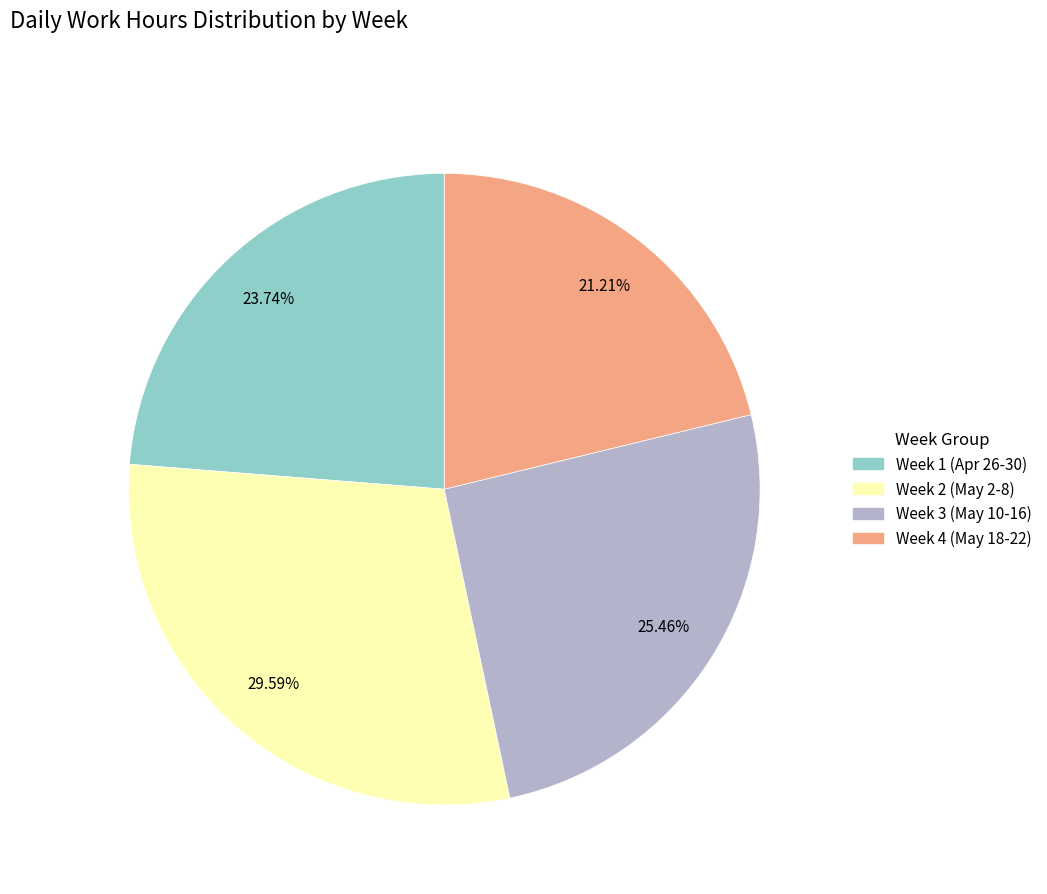

Is there any slice that represents more than half of the pie?

No